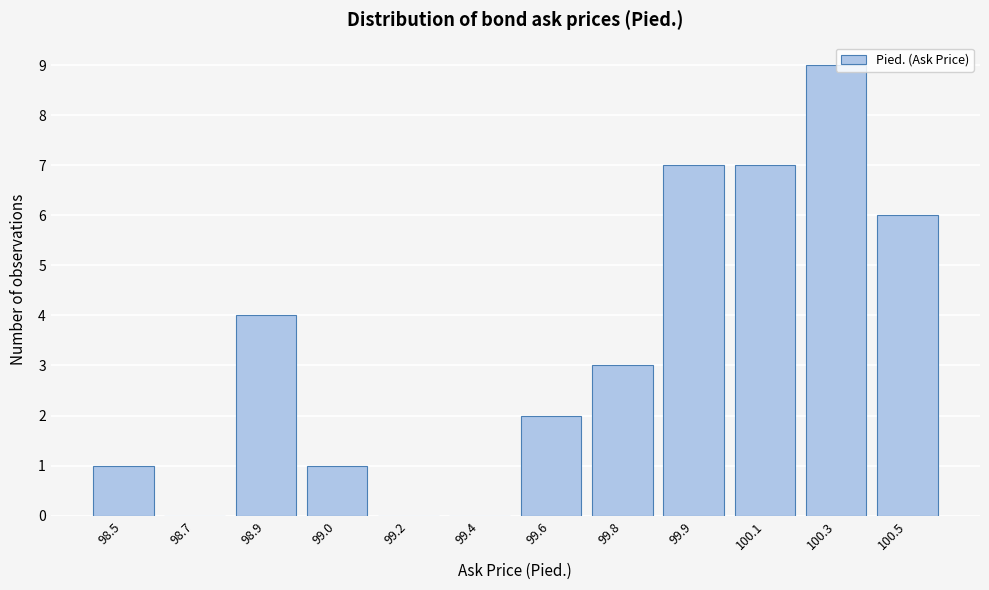

Approximately how many times larger is the value at 99.9 compared to 100.3?

0.8